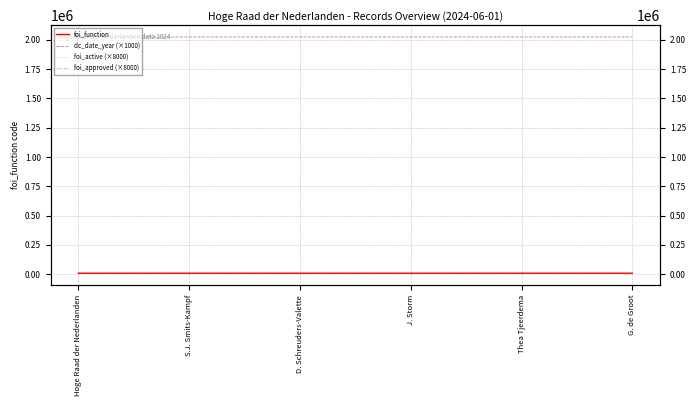

At which category does the chart reach its minimum across all series?

Hoge Raad der Nederlanden